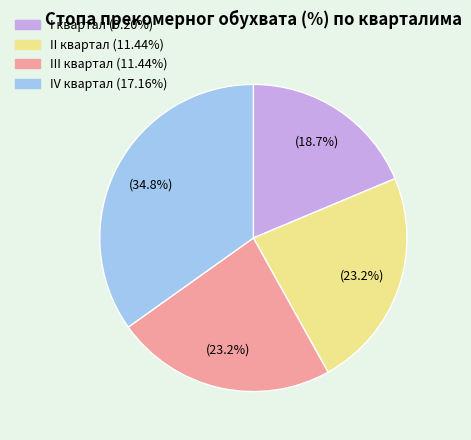

True or false: III квартал accounts for 29% of the total.

False